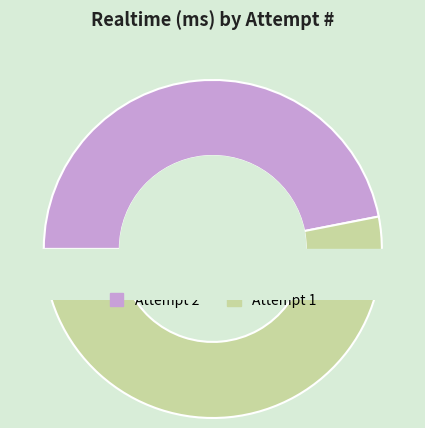

The 1 slice represents 67% of the pie. True or false?

False